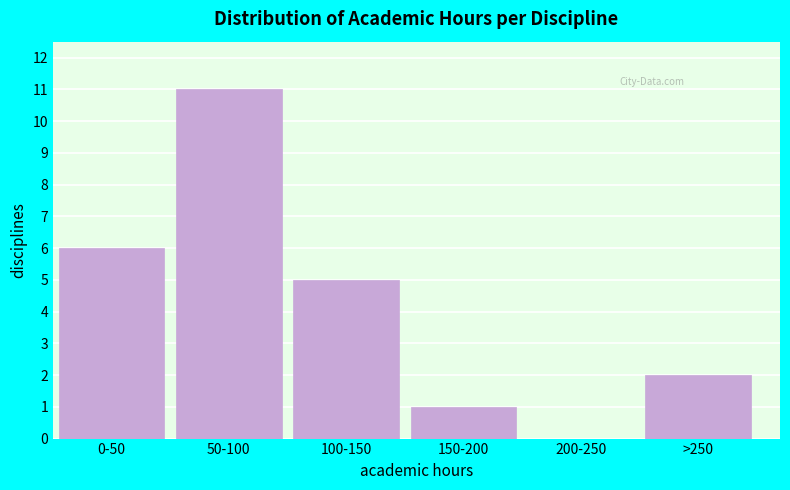

Reading left to right, extract all data points from this chart.

0-50=6	50-100=11	100-150=5	150-200=1	200-250=0	>250=2